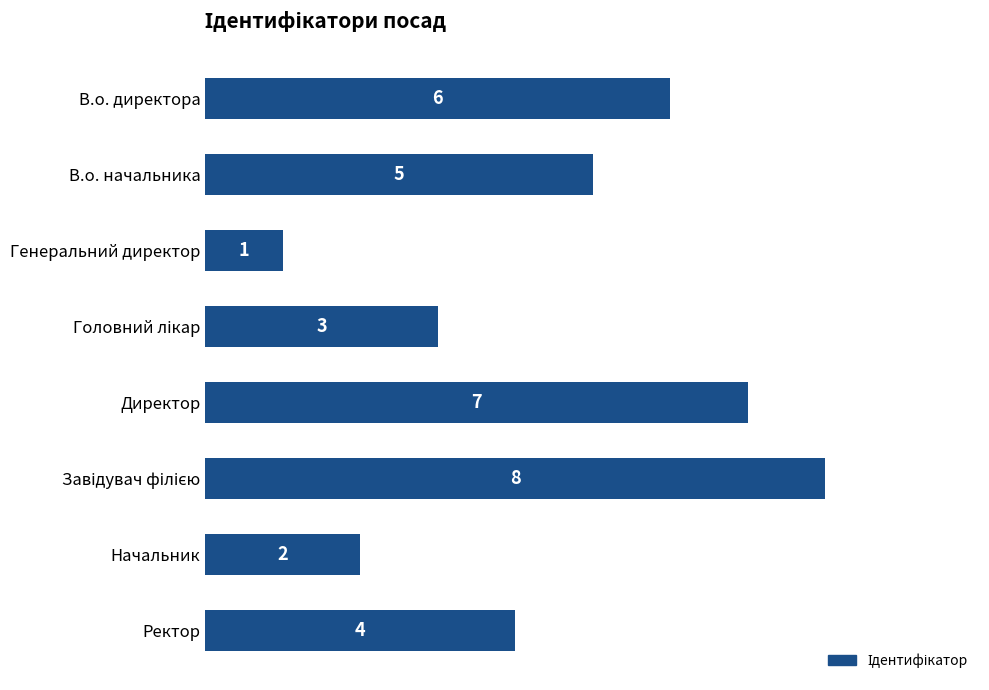

What is the difference between the second highest and second lowest values?

5